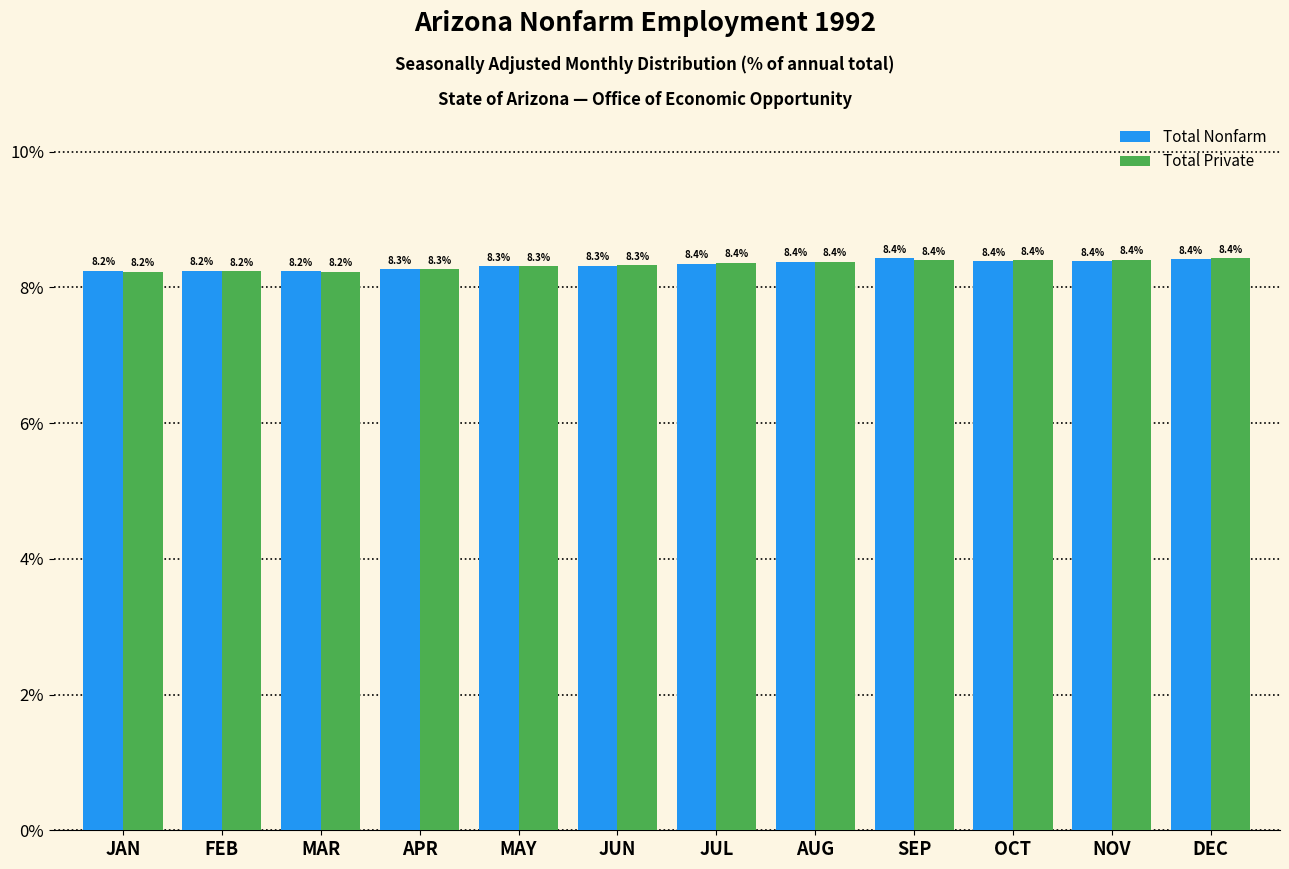

Reading left to right, what are all the values shown in this chart?

Total Nonfarm: 8.2	8.2	8.2	8.3	8.3	8.3	8.4	8.4	8.4	8.4	8.4	8.4
Total Private: 8.2	8.2	8.2	8.3	8.3	8.3	8.4	8.4	8.4	8.4	8.4	8.4